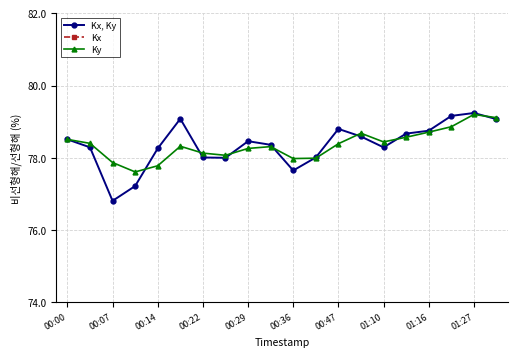

True or false: Ky has more than 1 points higher than both neighbors.

True